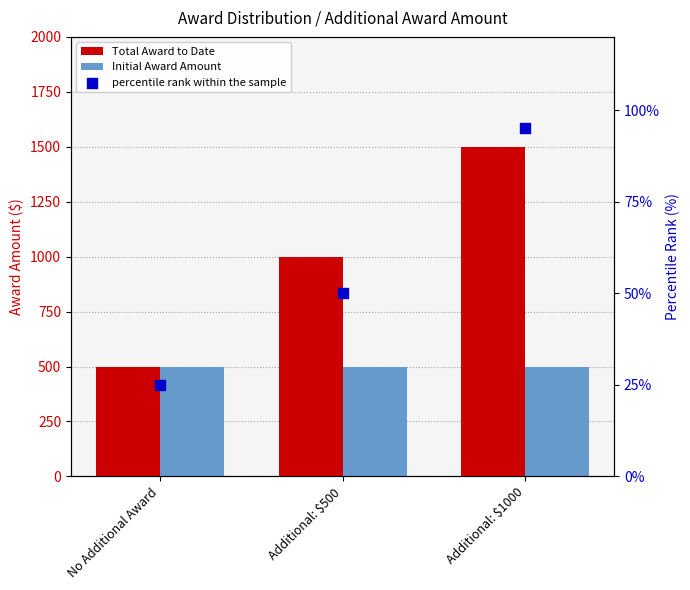

Which series contains the lowest Y value?

percentile rank within the sample